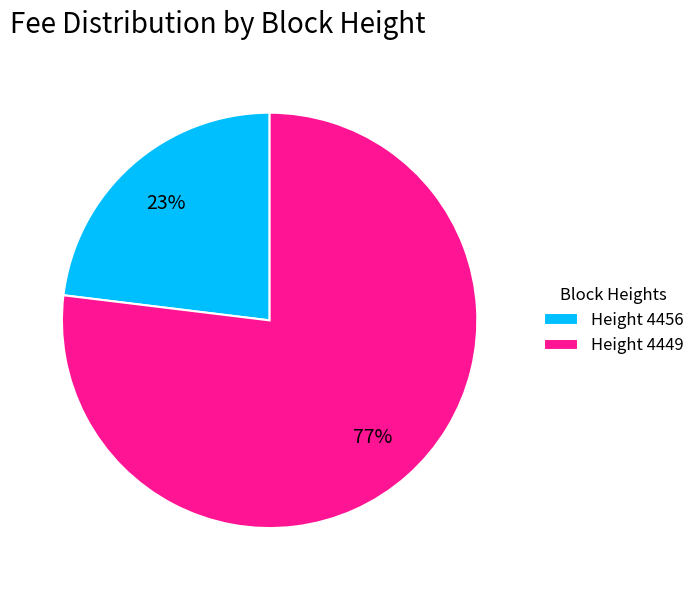

Does any single category account for the majority?

Yes